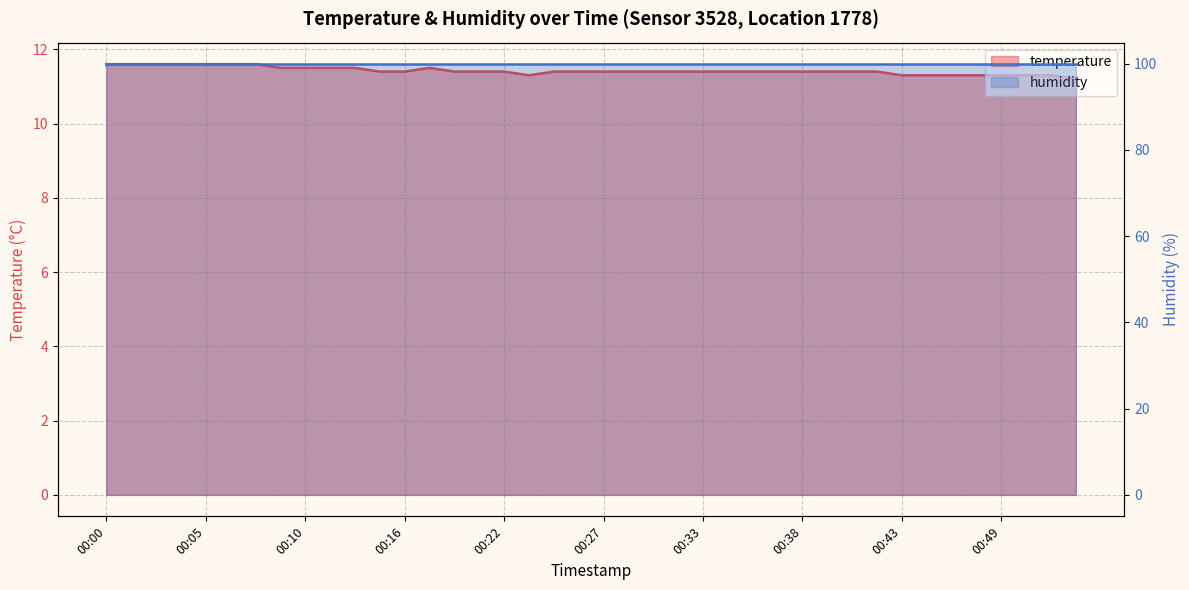

Which has a higher value, 00:38 or 00:13?

00:13